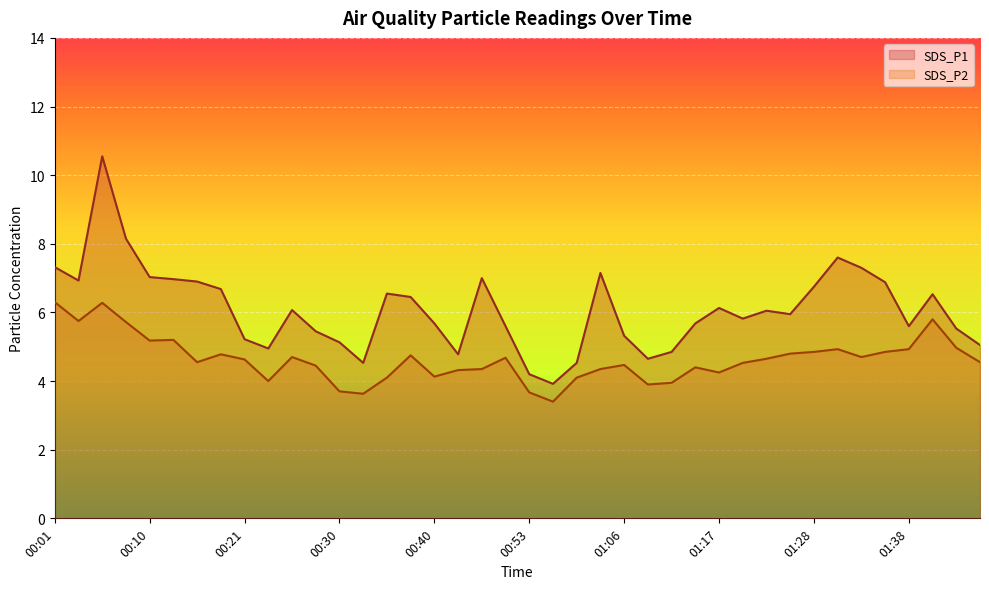

List the series in order of their overall mean, lowest first.

SDS_P2, SDS_P1